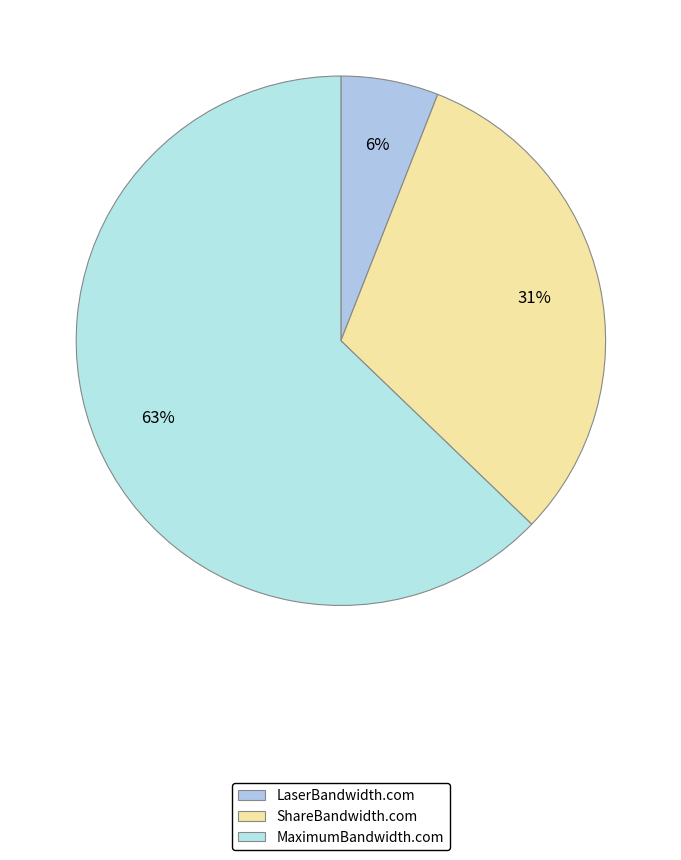

To the nearest percent, what is the difference between the MaximumBandwidth.com and ShareBandwidth.com slice percentages?

32%